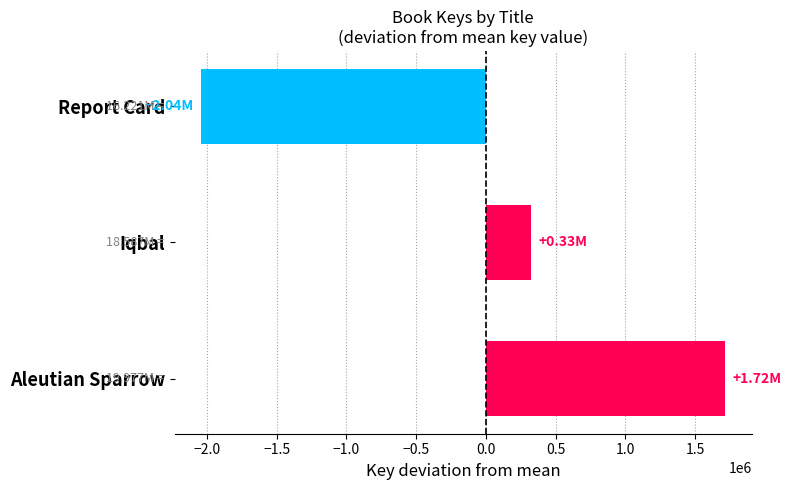

How many bars are there in total?

3